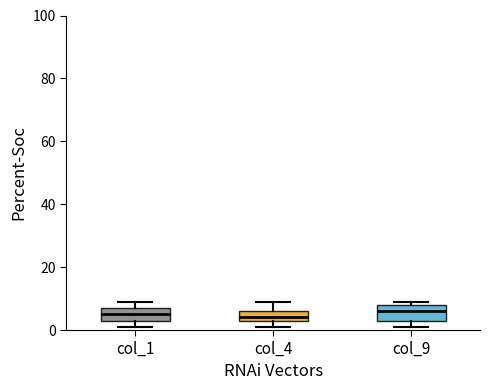

Where is the lower edge of the box for col_1 on the y-axis? The values are not printed on the chart, so give them approximately, as read against the axis.

4